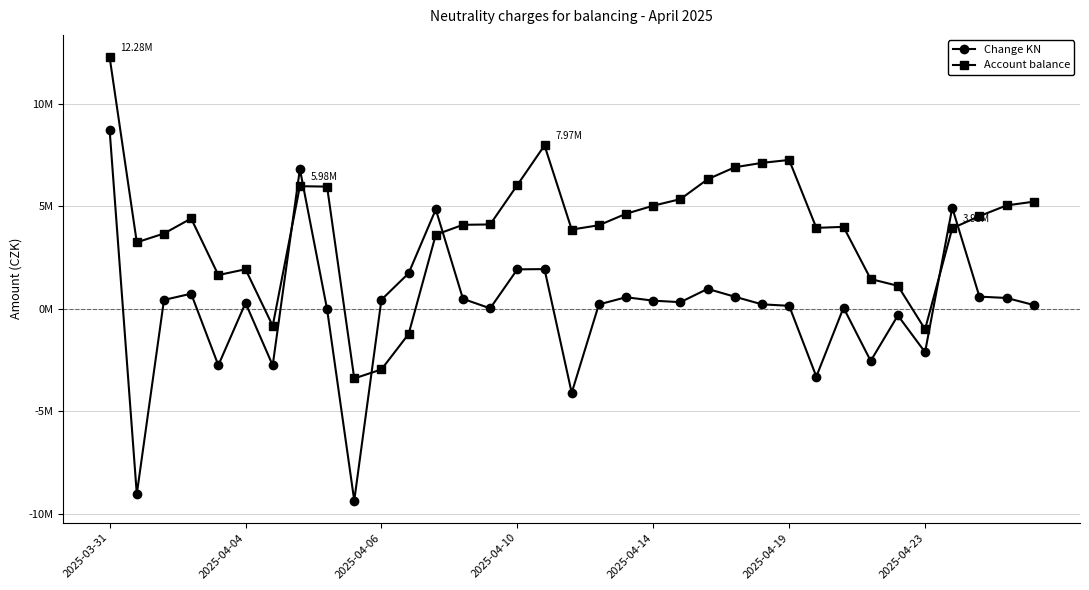

What are all the series names shown in the legend?

Change KN, Account balance